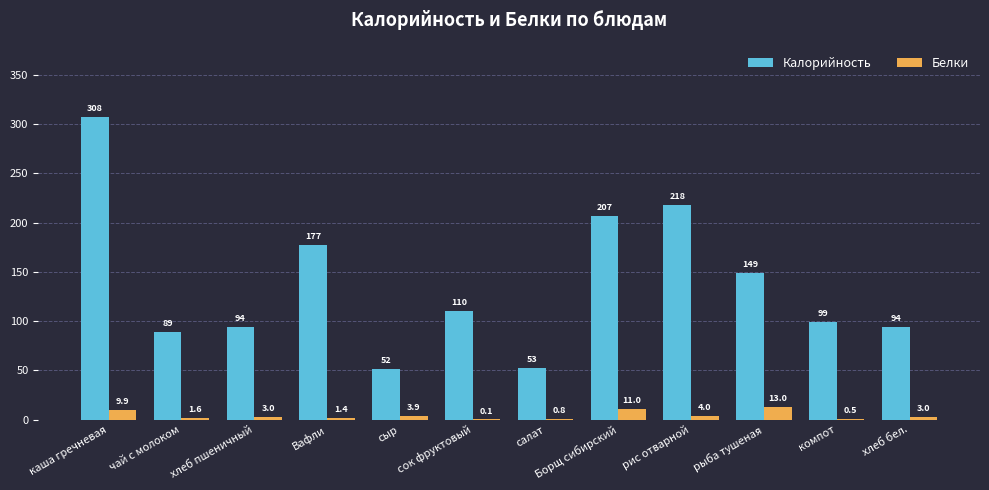

Is the value of Белки at Вафли greater than the value of Калорийность at компот?

No